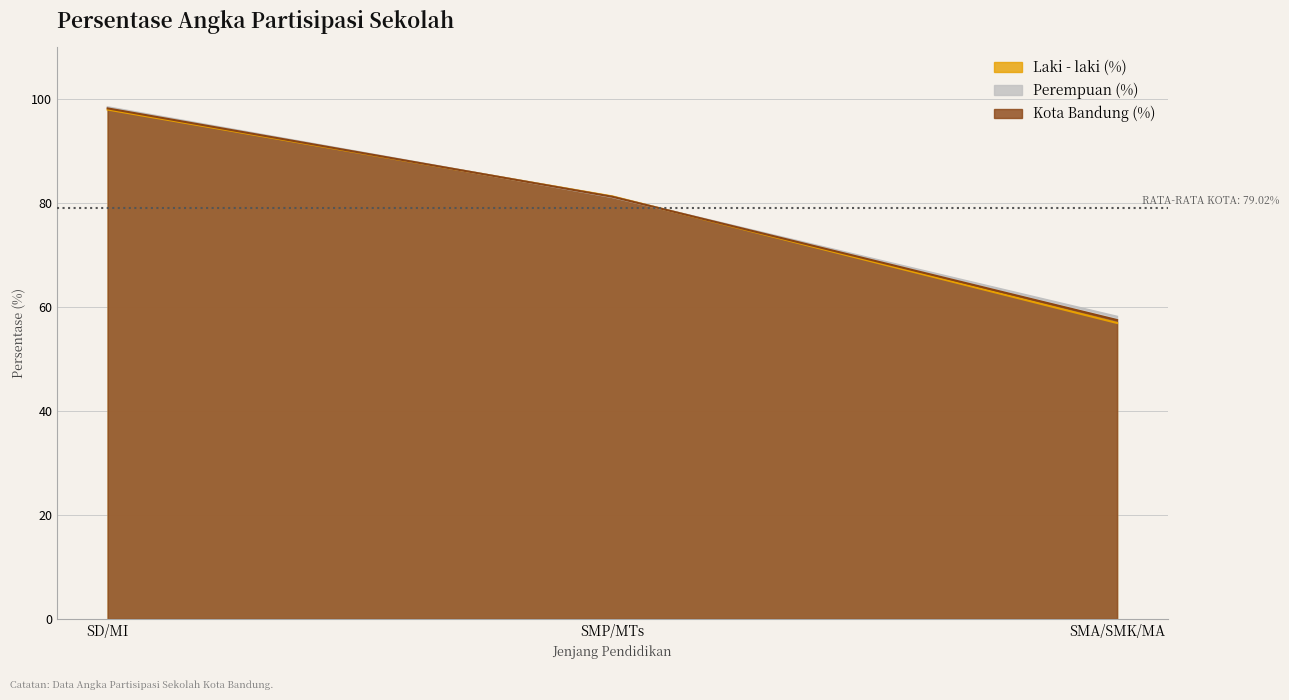

Is the value of Perempuan (%) at SD/MI greater than the value of Kota Bandung (%) at SMP/MTs?

Yes